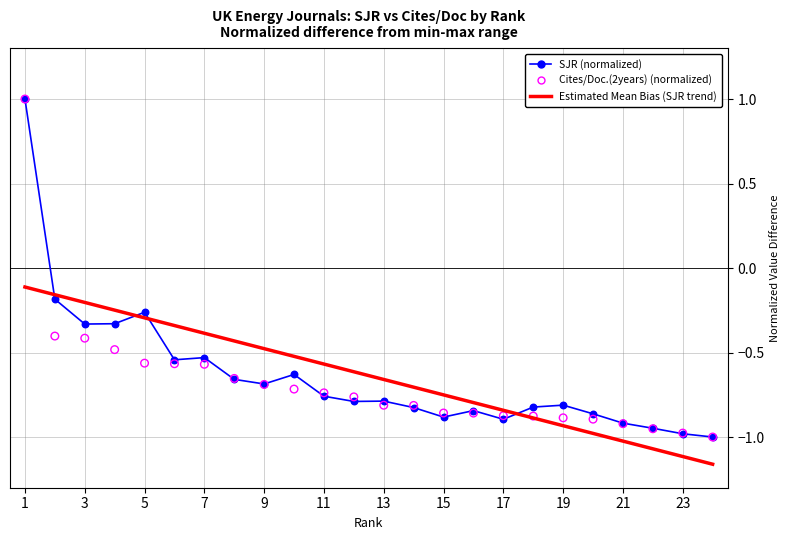

At which category is the sum across all series the highest?

1